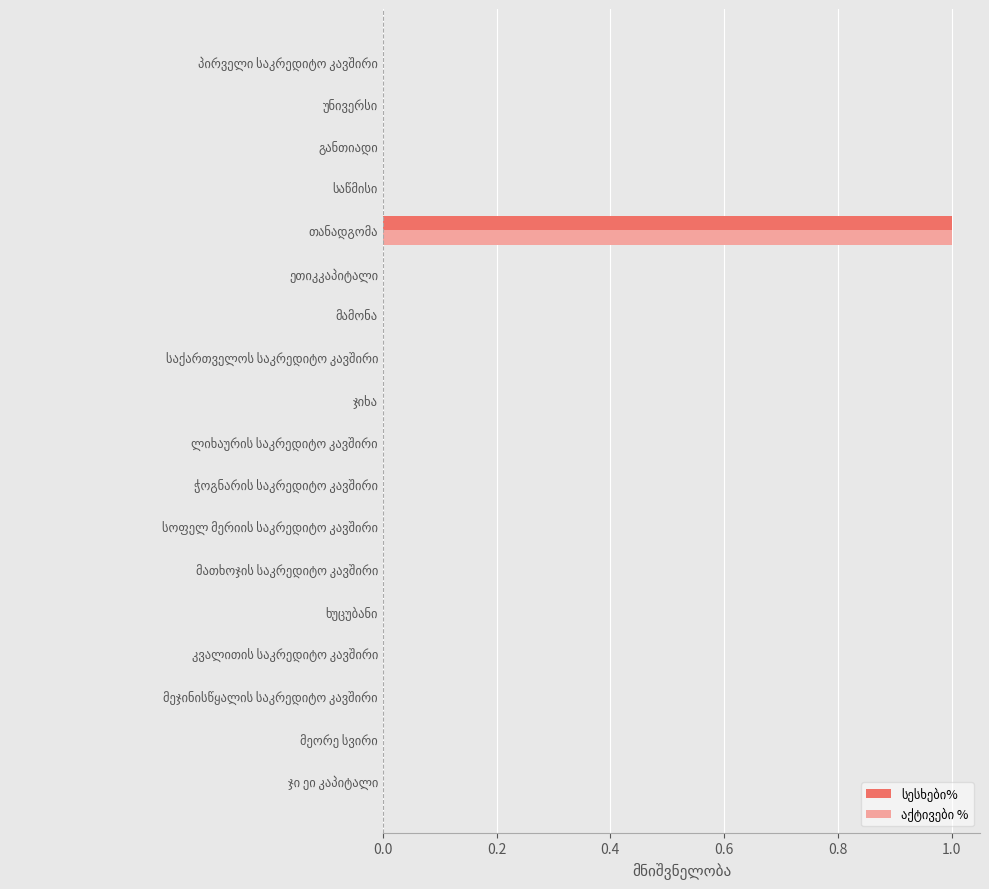

Which series changed the most between კვალითის საკრედიტო კავშირი and საწმისი?

სესხები%